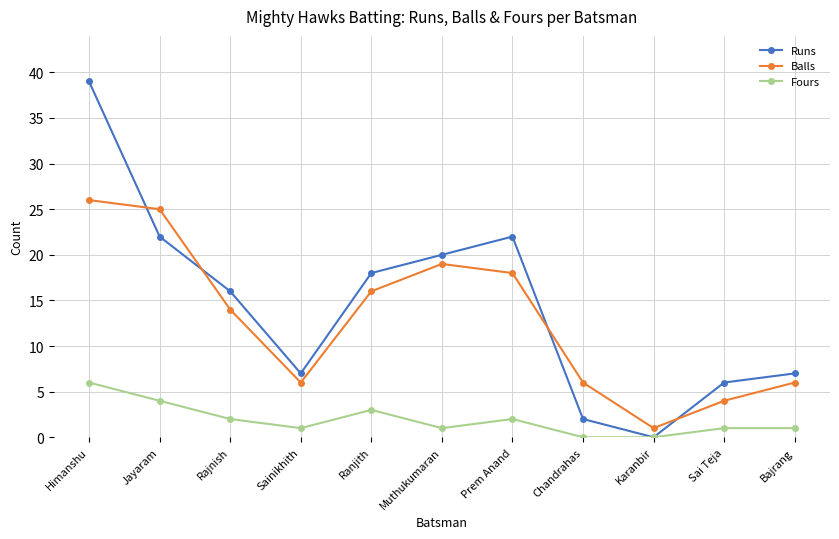

True or false: Fours has a value of 0 at Karanbir.

True